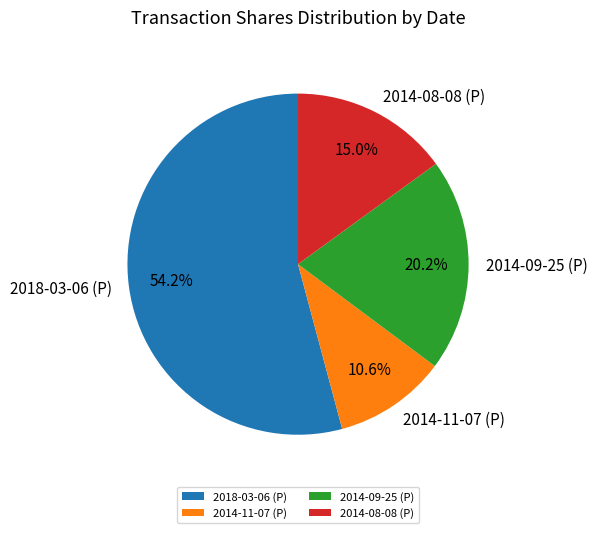

Is it true that 2014-08-08 (P) is 15% of the pie?

True